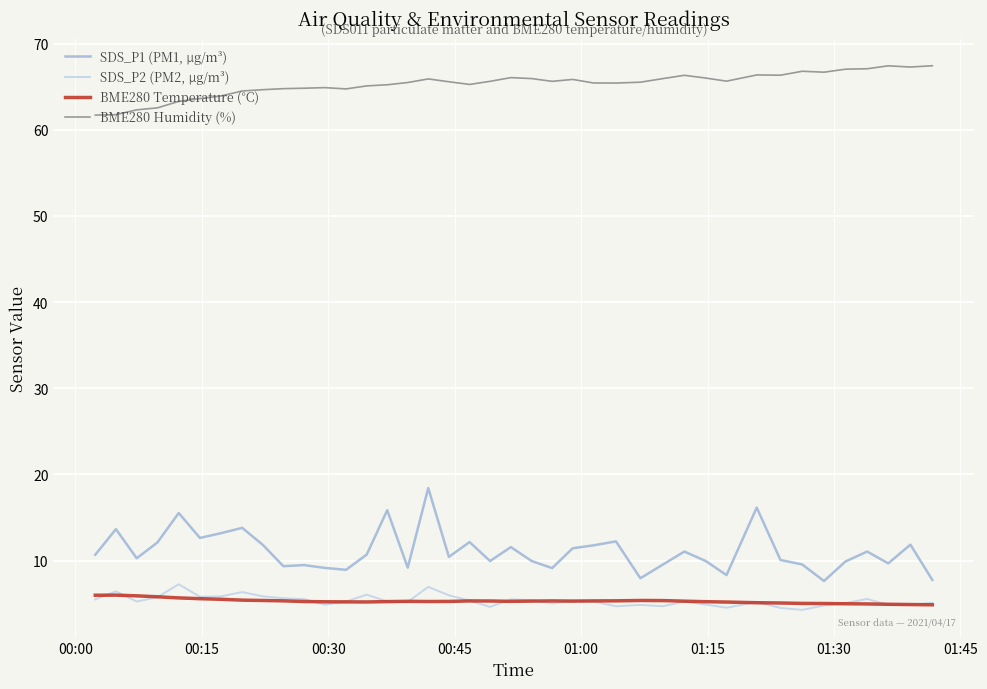

Which series has the largest total across all categories?

BME280 Humidity (%)